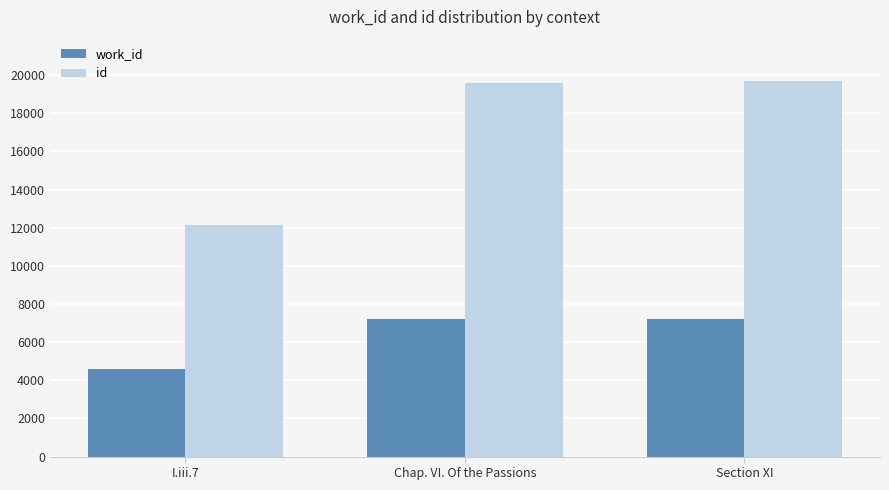

The value of id at Chap. VI. Of the Passions is 19587. True or false?

True